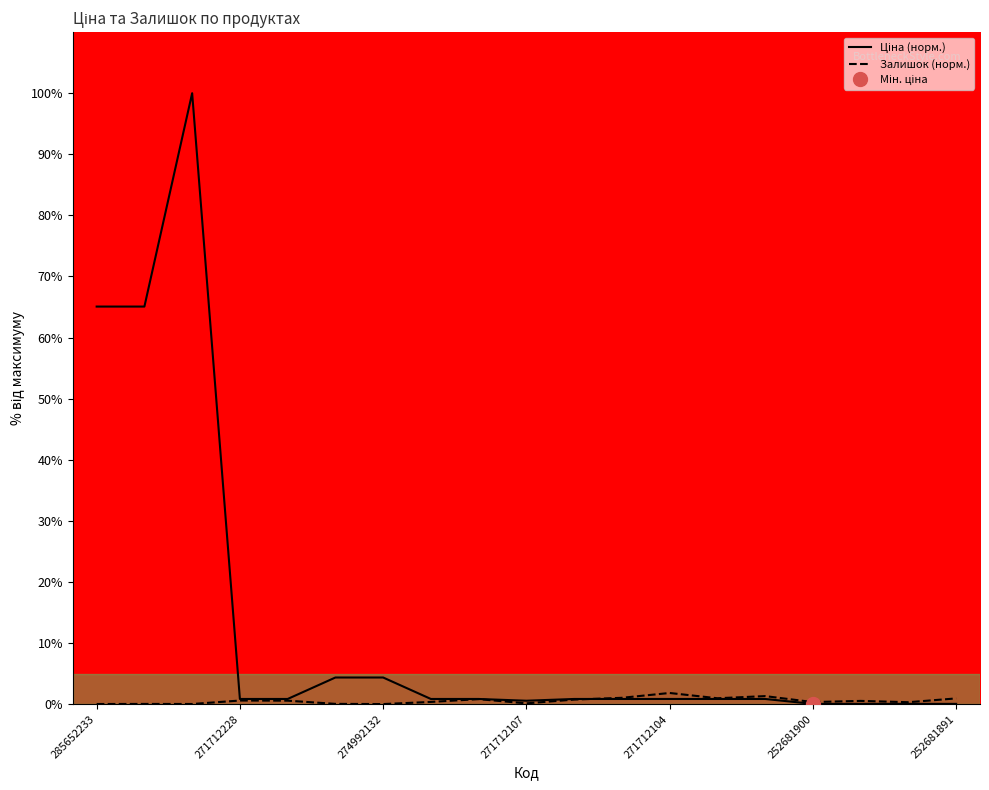

Which series ends up on top after the final intersection of Ціна (норм.) and Залишок (норм.)?

Залишок (норм.)